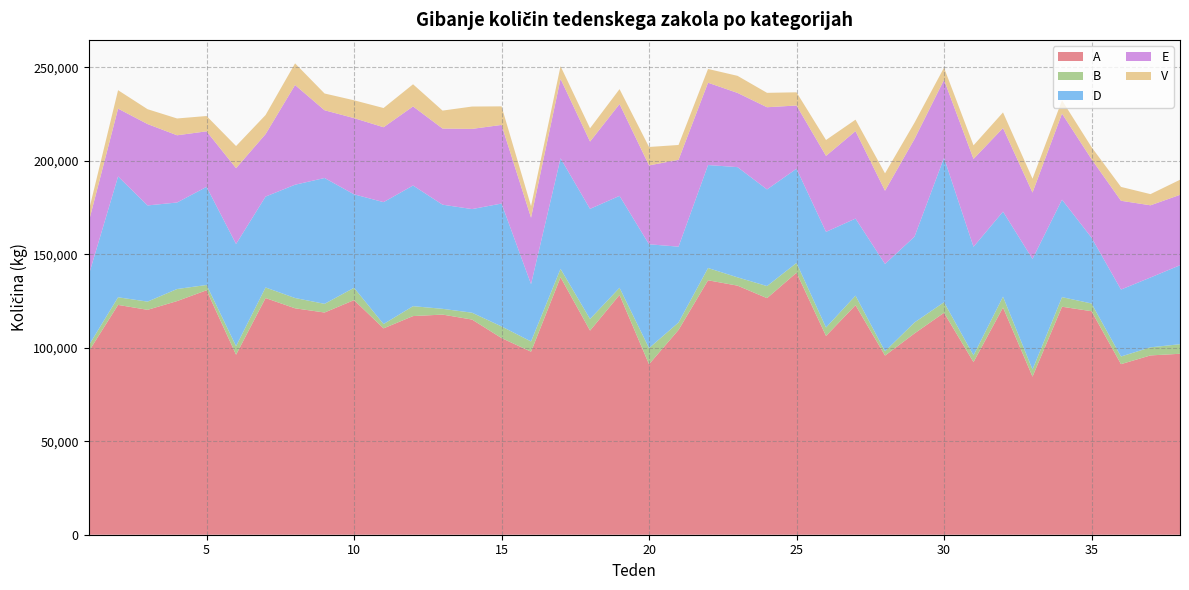

Reading left to right, what are all the values shown in this chart?

A: 1=97823	2=122879	3=120246	4=124927	5=130719	6=96249	7=126550	8=121056	9=118813	10=125443	11=110333	12=116909	13=117703	14=115045	15=105160	16=97860	17=137657	18=109152	19=128213	20=91148	21=109511	22=136044	23=133179	24=126497	25=140085	26=106286	27=122728	28=95785	29=107641	30=118676	31=92304	32=121488	33=84543	34=121898	35=119515	36=91209	37=95871	38=96755
B: 1=3254	2=4079	3=4394	4=6451	5=2821	6=4601	7=5656	8=5512	9=4636	10=6584	11=2311	12=5300	13=3083	14=3670	15=6209	16=5477	17=4514	18=6221	19=3833	20=8649	21=3968	22=6562	23=4436	24=6463	25=5236	26=4530	27=5110	28=2313	29=5869	30=5644	31=3628	32=5816	33=3792	34=5139	35=4130	36=4084	37=4325	38=5113
D: 1=37494	2=64600	3=51433	4=46262	5=52463	6=54612	7=48603	8=60577	9=67291	10=49976	11=65190	12=64515	13=55687	14=55404	15=65716	16=30664	17=59112	18=58866	19=49143	20=55502	21=40551	22=55064	23=58941	24=51673	25=50386	26=51126	27=41204	28=46690	29=45880	30=77231	31=58035	32=45461	33=59148	34=52121	35=35223	36=35804	37=37347	38=42233
E: 1=28345	2=36268	3=43507	4=35941	5=29690	6=40536	7=33395	8=53314	9=36220	10=40751	11=40046	12=42285	13=40712	14=42875	15=42037	16=35517	17=42480	18=35968	19=49096	20=42179	21=46427	22=44011	23=39672	24=43942	25=33795	26=40622	27=46766	28=39145	29=52226	30=41673	31=46976	32=44690	33=35466	34=46023	35=41953	36=47463	37=38596	38=37635
V: 1=5780	2=9860	3=7944	4=8985	5=8191	6=11830	7=10203	8=11575	9=8965	10=9535	11=10274	12=11846	13=9590	14=11955	15=9925	16=6158	17=6769	18=7123	19=7971	20=9850	21=7939	22=7360	23=9132	24=7702	25=7055	26=8492	27=6127	28=9290	29=8697	30=6512	31=7269	32=8347	33=7421	34=7084	35=6460	36=7416	37=5976	38=8055